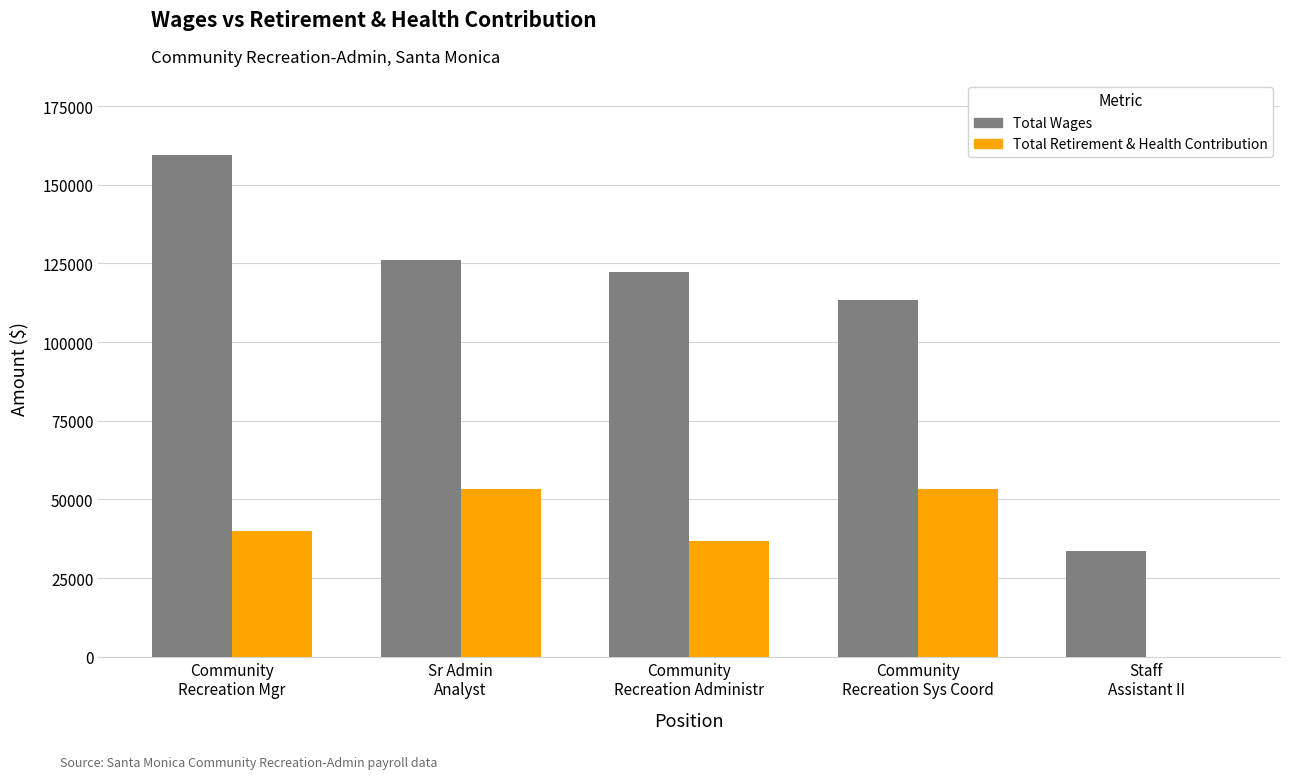

What is the highest value of the Total Retirement & Health Contribution series?

53258